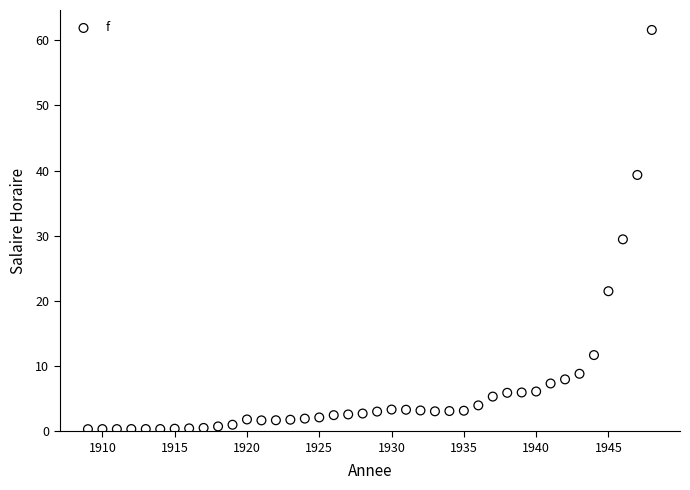

What is the range of X values (max minus min)?

39.0